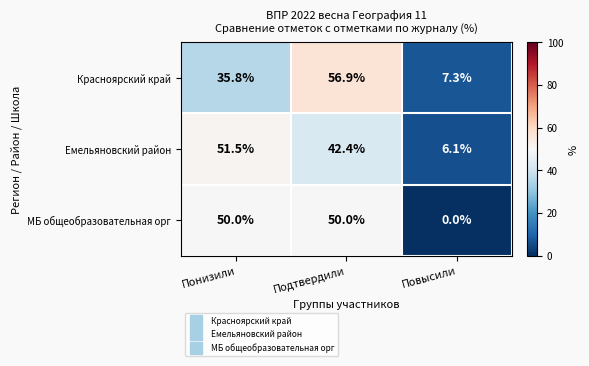

What is the average value of the Красноярский край series?

33.3